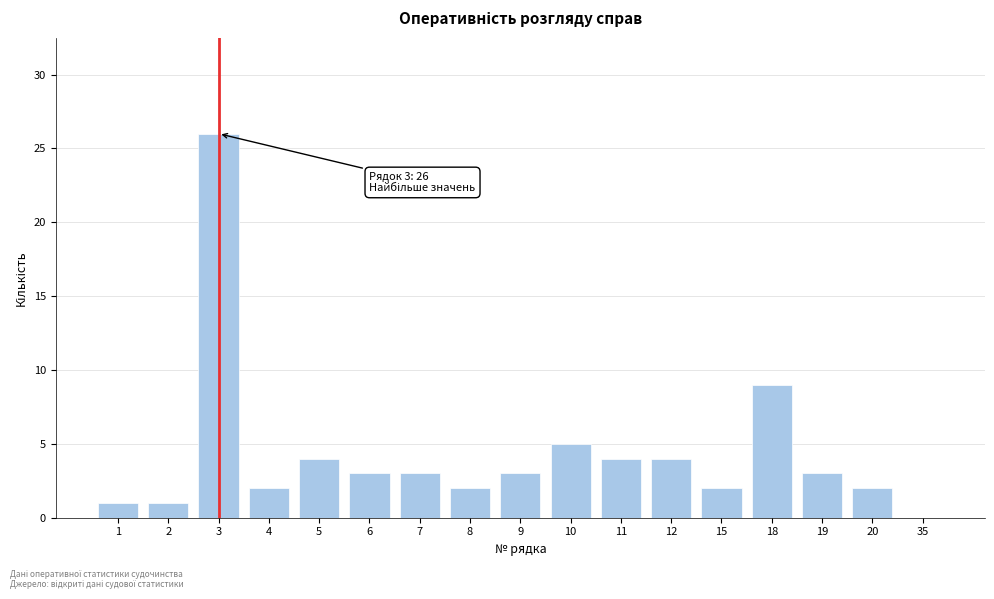

Reading right to left, extract all data points from this chart.

35=0	20=2	19=3	18=9	15=2	12=4	11=4	10=5	9=3	8=2	7=3	6=3	5=4	4=2	3=26	2=1	1=1